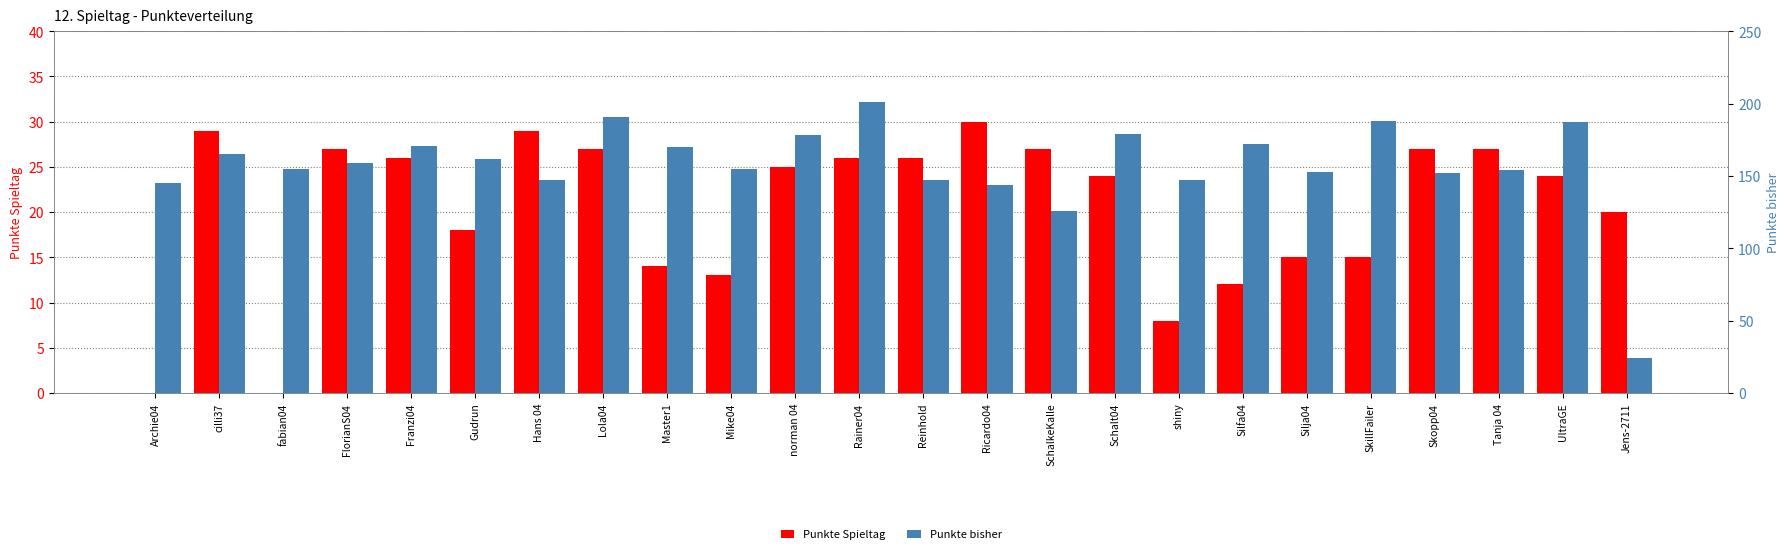

Are the bars grouped side by side (vs. stacked)?

Yes